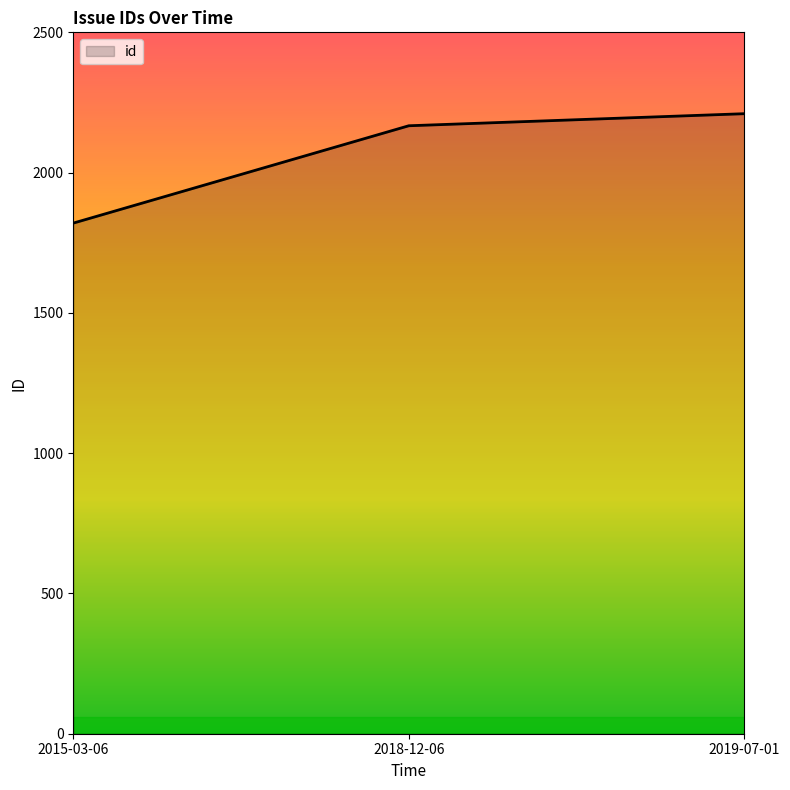

Reading right to left, what are all the values shown in this chart?

2019-07-01=2210	2018-12-06=2167	2015-03-06=1820